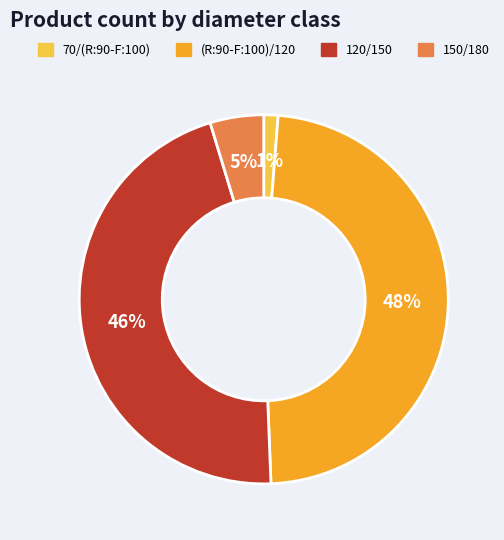

Is the sum of (R:90-F:100)/120 and 70/(R:90-F:100) greater than half?

No